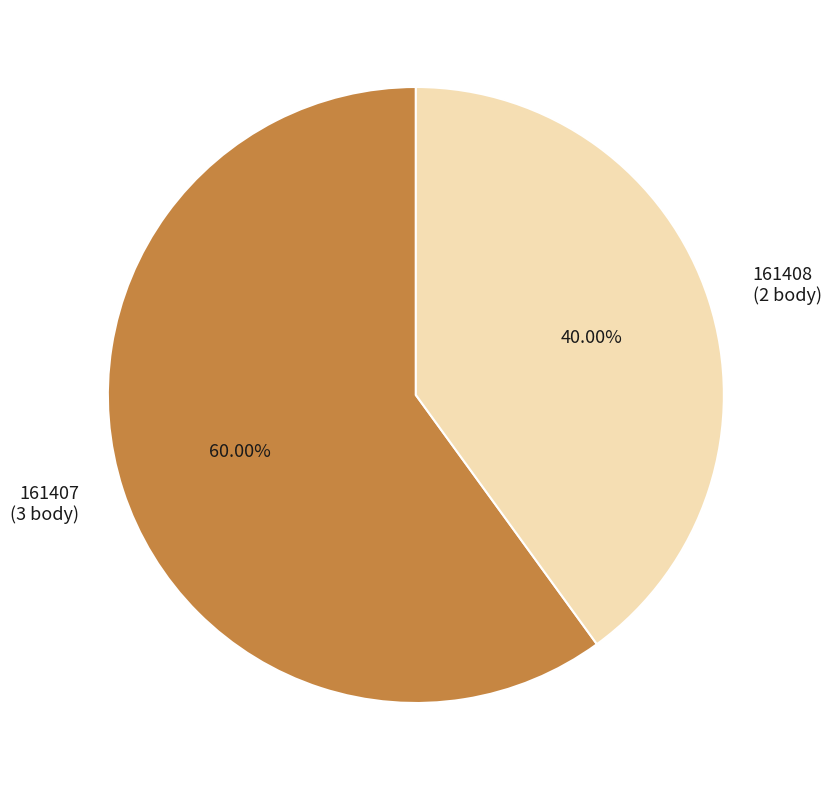

True or false: 161407 accounts for 60% of the total.

True